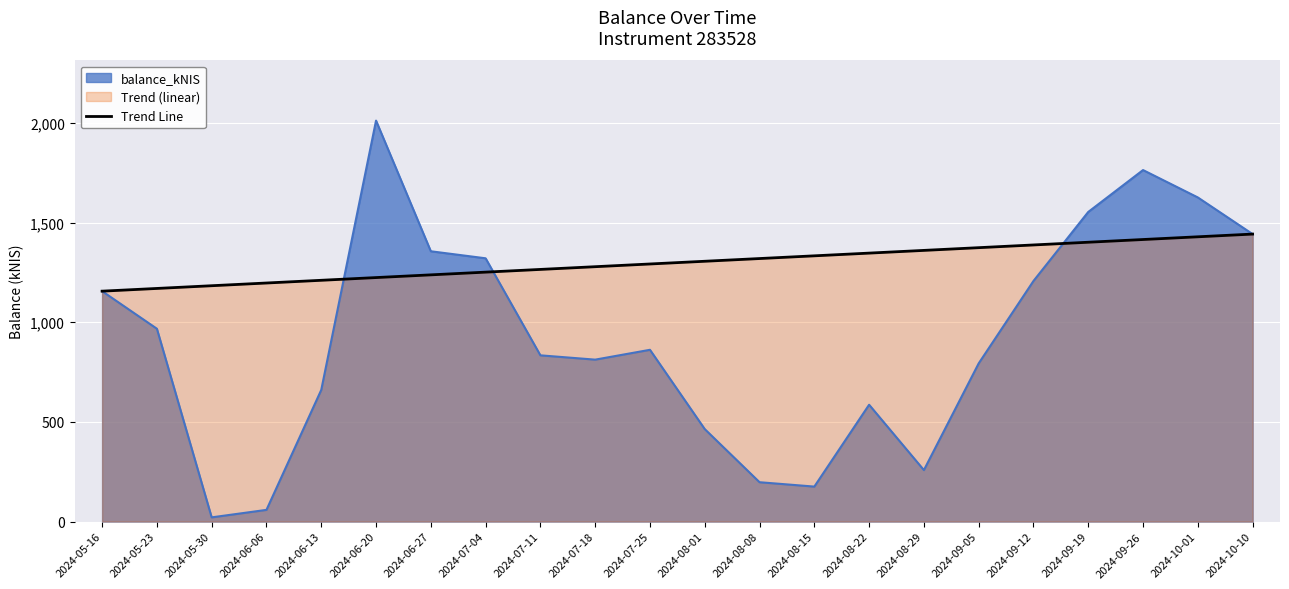

Read the value at 2024-05-16.

1155.9